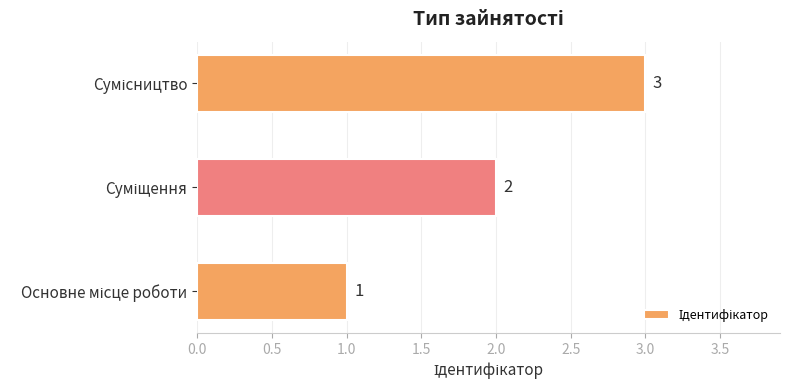

What is the greatest value displayed?

3